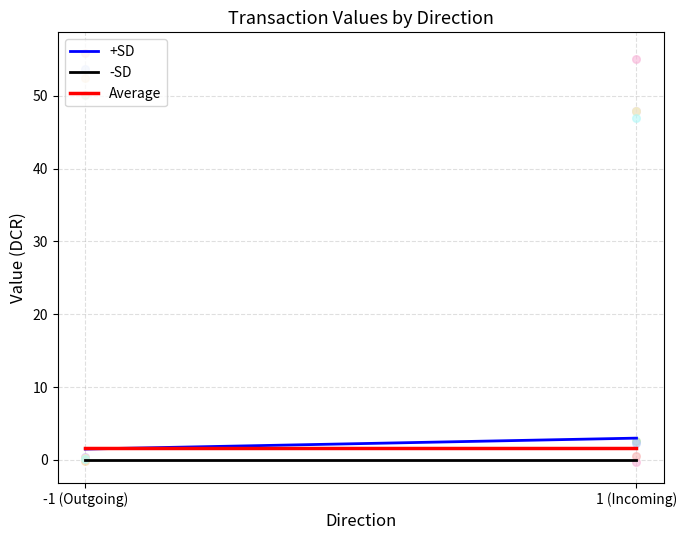

Is the value of Average at -1 (Outgoing) greater than the value of +SD at 1 (Incoming)?

No